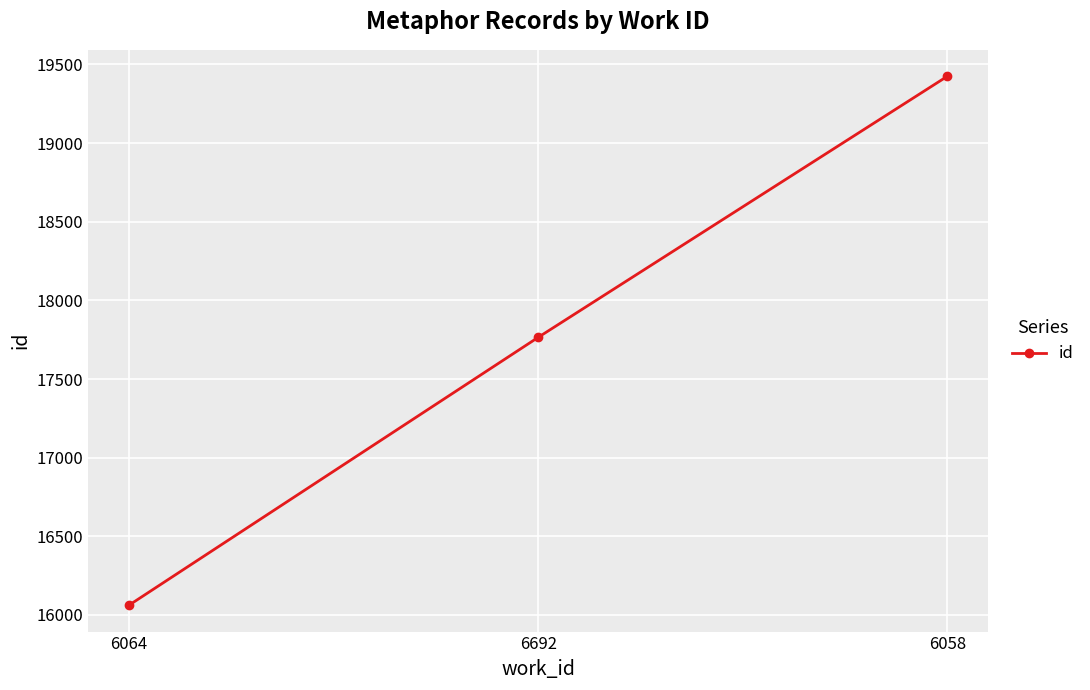

What is the label of the 2nd point from the right?

6692